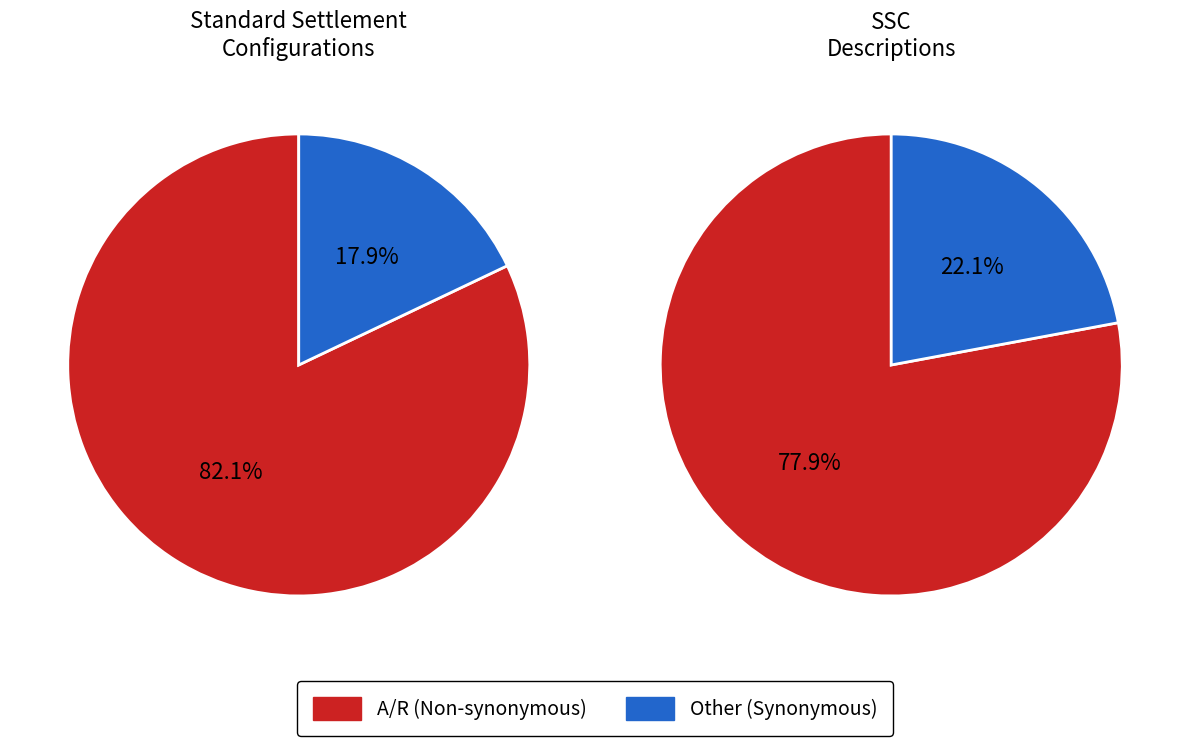

What percentage is the A/R slice, to the nearest percent?

82%